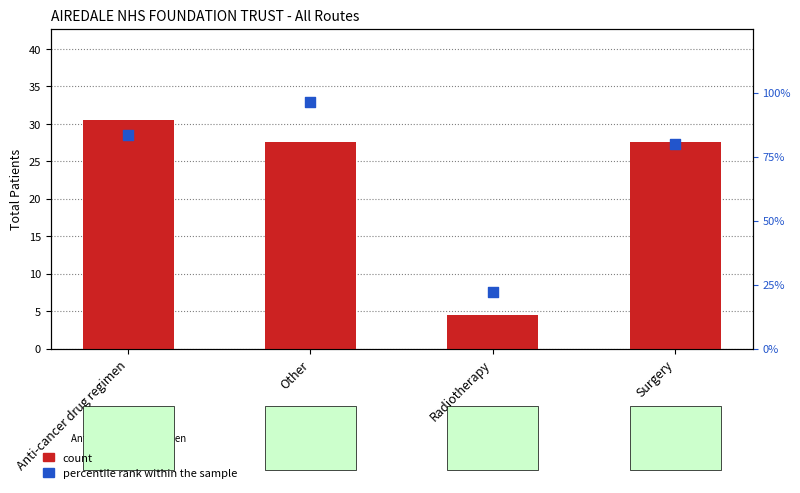

What are all the series names shown in the legend?

count, percentile rank within the sample